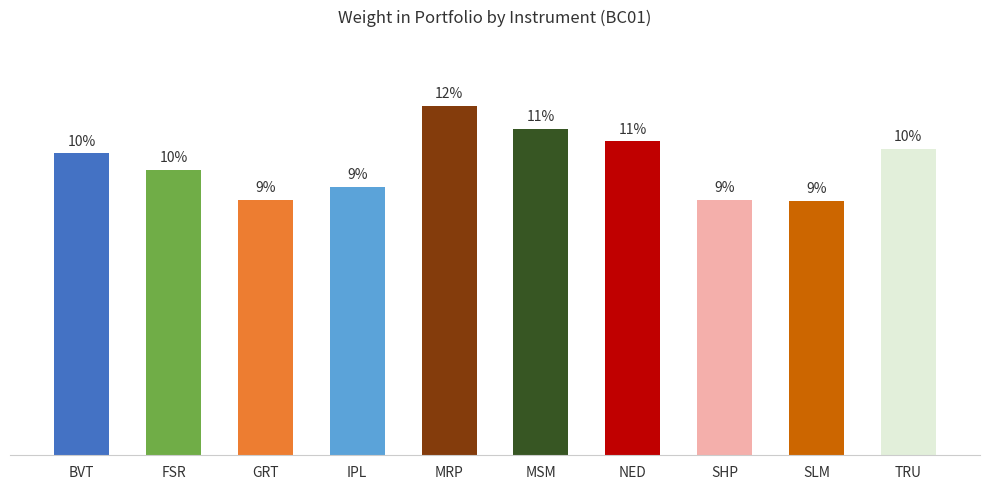

How many bars are there in total?

10